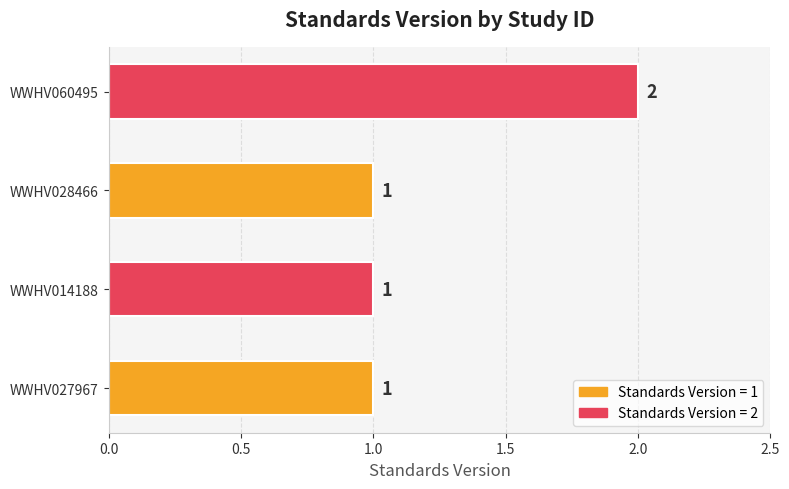

Approximately how many times larger is the value at WWHV027967 compared to WWHV028466?

1.0